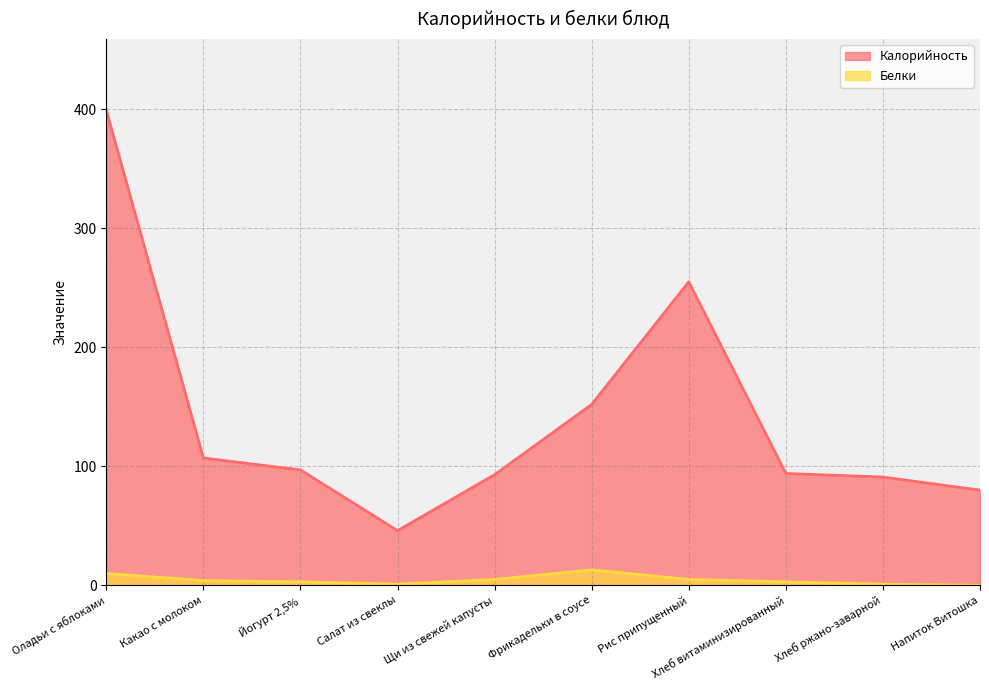

At which category does the chart reach its minimum across all series?

Напиток Витошка